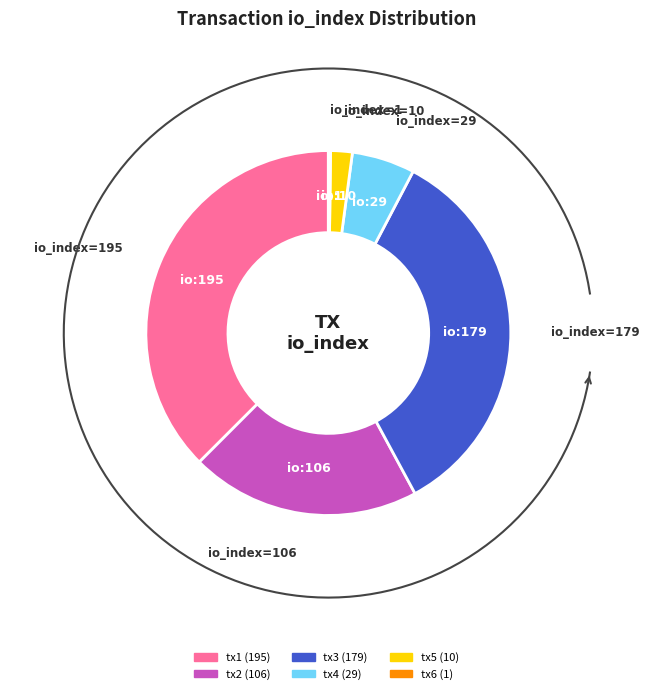

To the nearest percent, what is the difference between the largest and smallest slice percentages?

37%